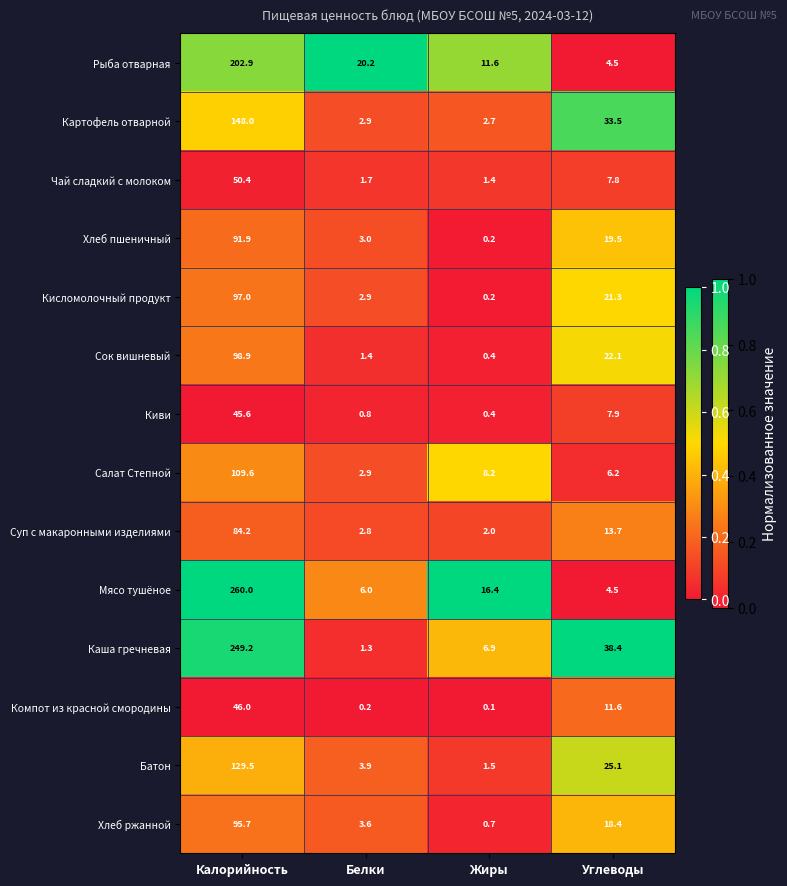

Where does the Суп с макаронными изделиями series first go above 13?

Калорийность